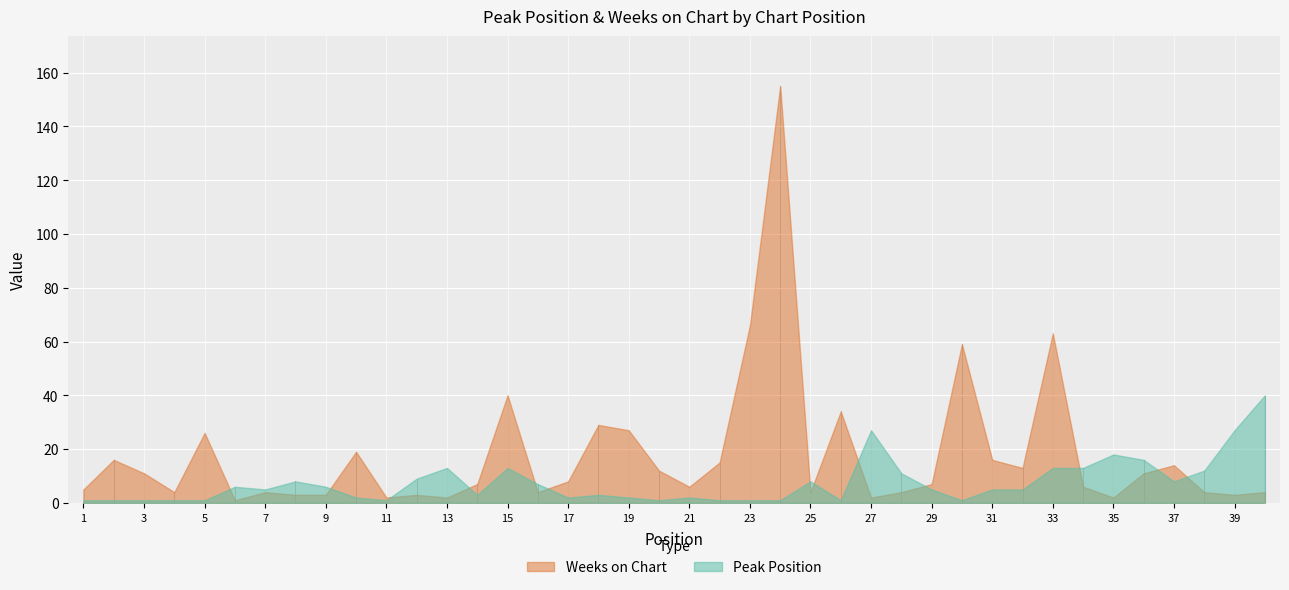

What is the difference between the maximum and minimum values in the Weeks on Chart series?

154